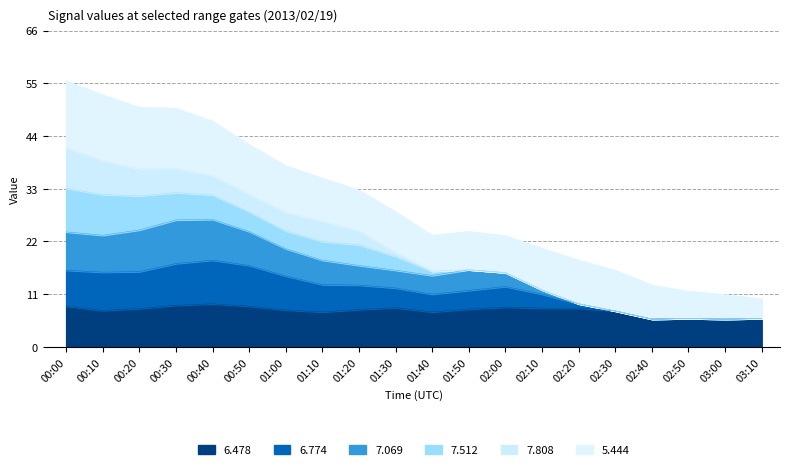

At which label does 6.774 first exceed 12?

00:00